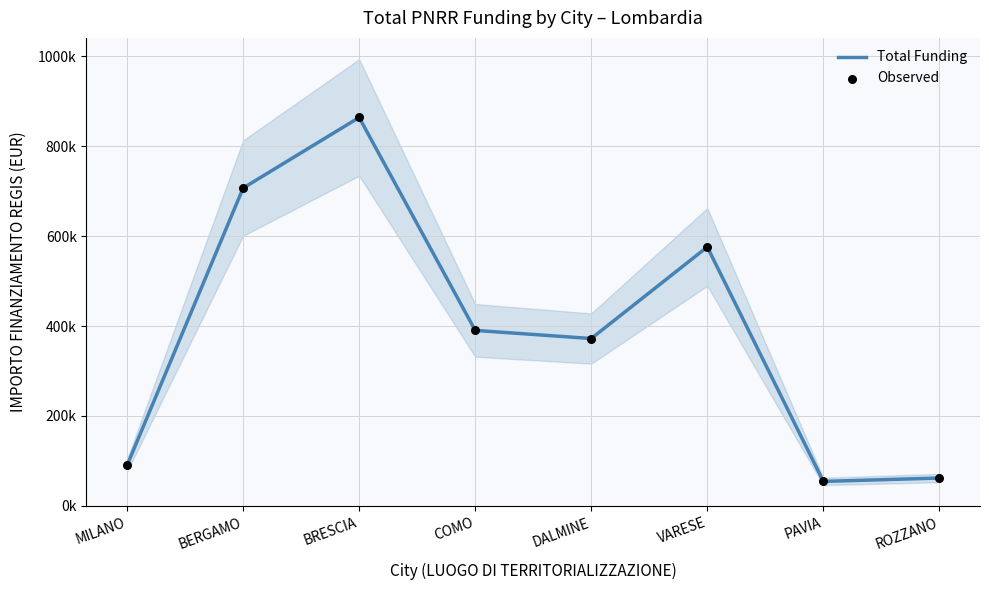

Which series contains the lowest Y value?

Total Funding